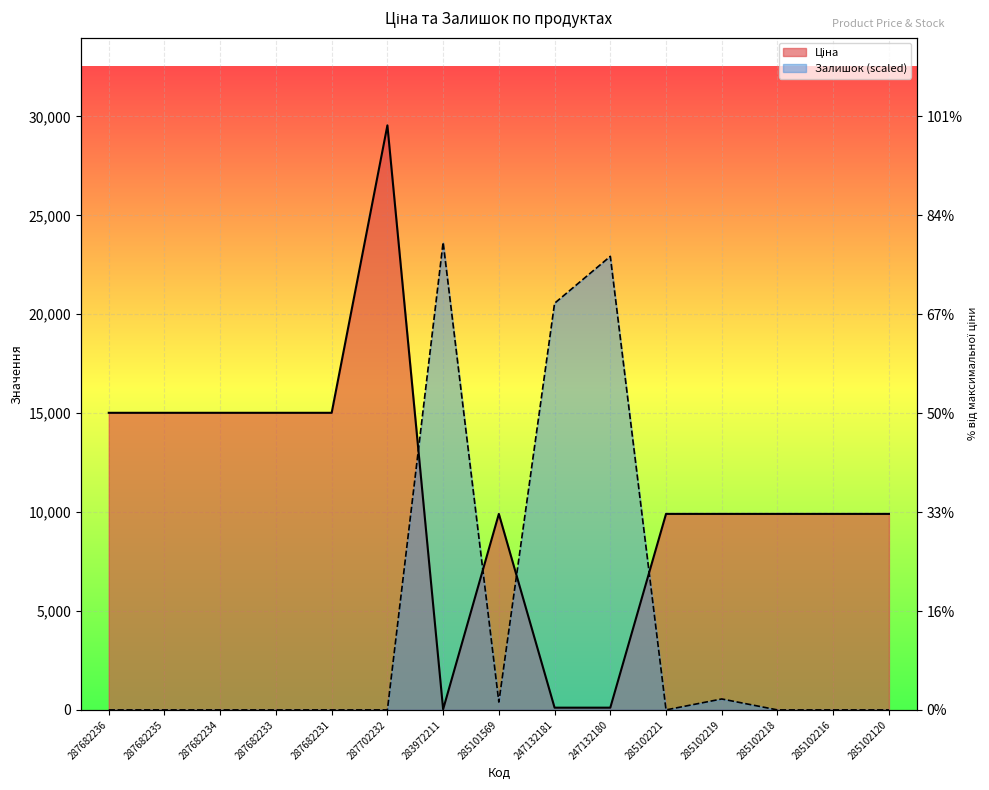

What is the value of the Ціна point at the 11th from the left?

9908.5